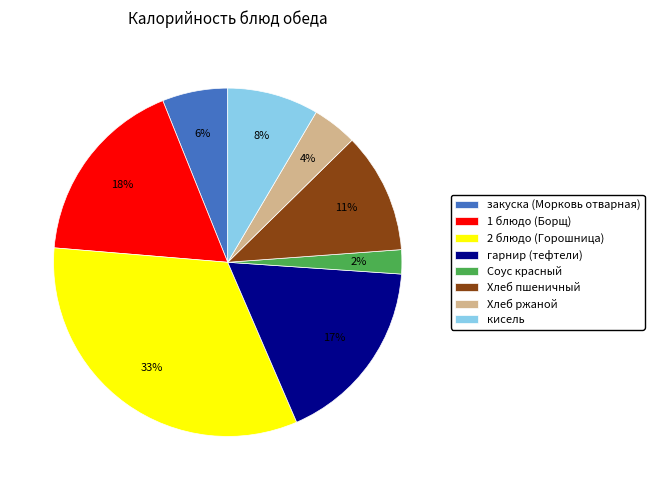

The Хлеб ржаной slice represents 4% of the pie. True or false?

True